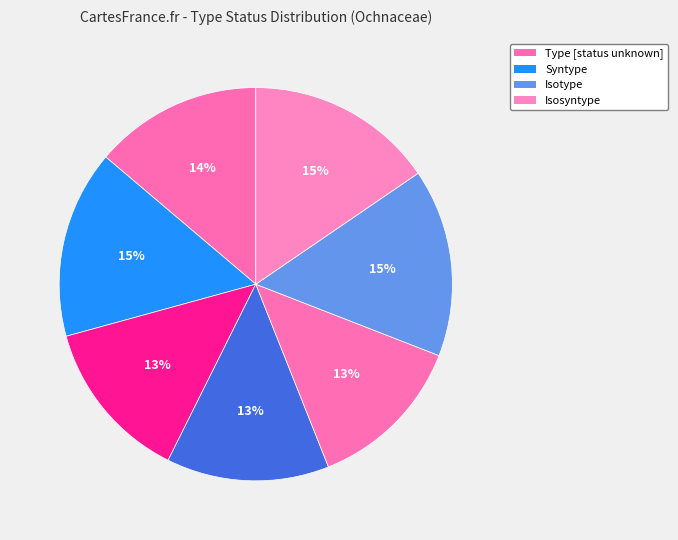

Count the number of slices in the pie.

7